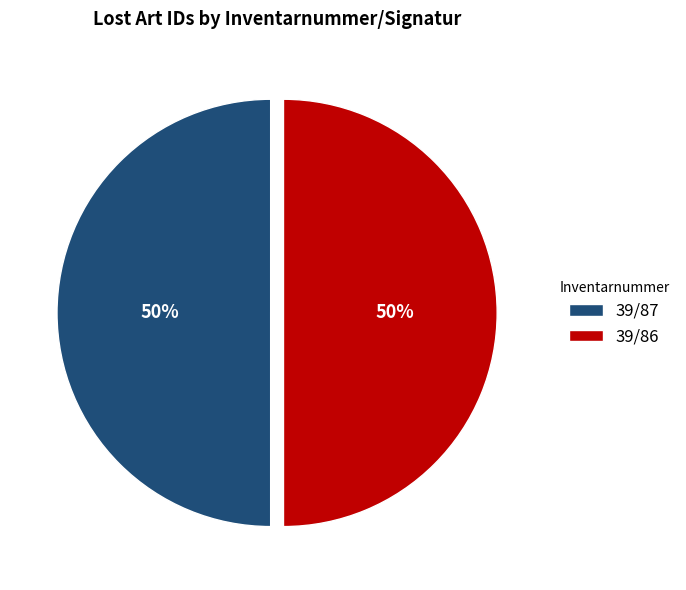

To the nearest percent, what is the average slice percentage?

50%